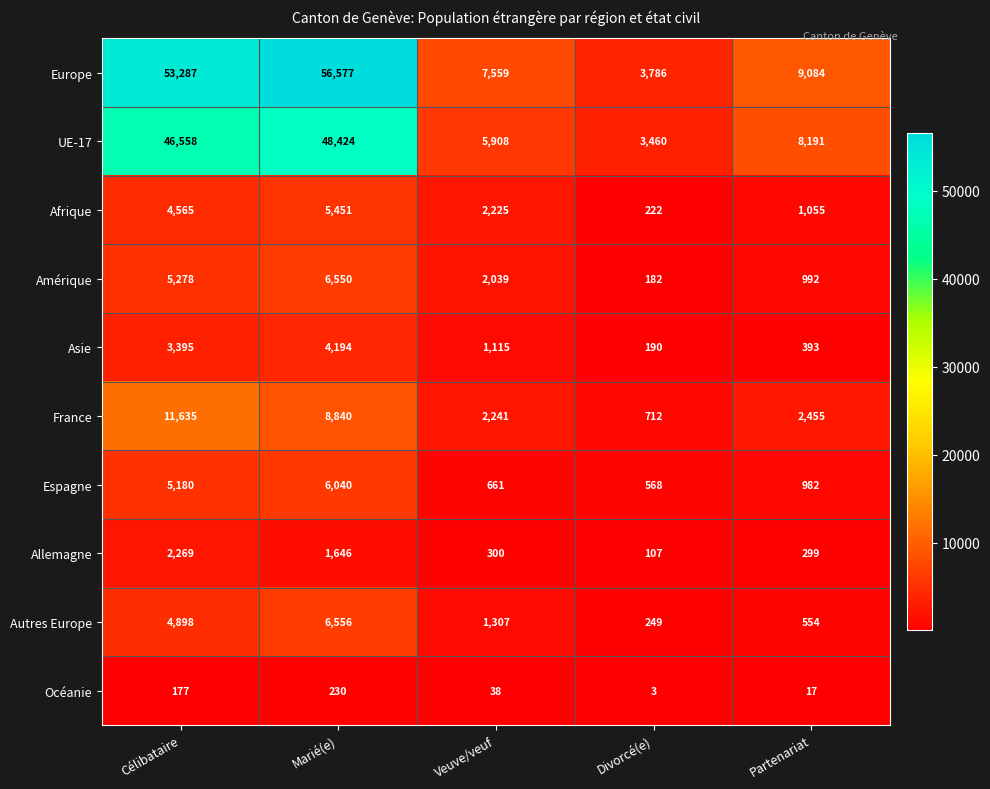

What is the total value across all series at Veuve/veuf?

23393